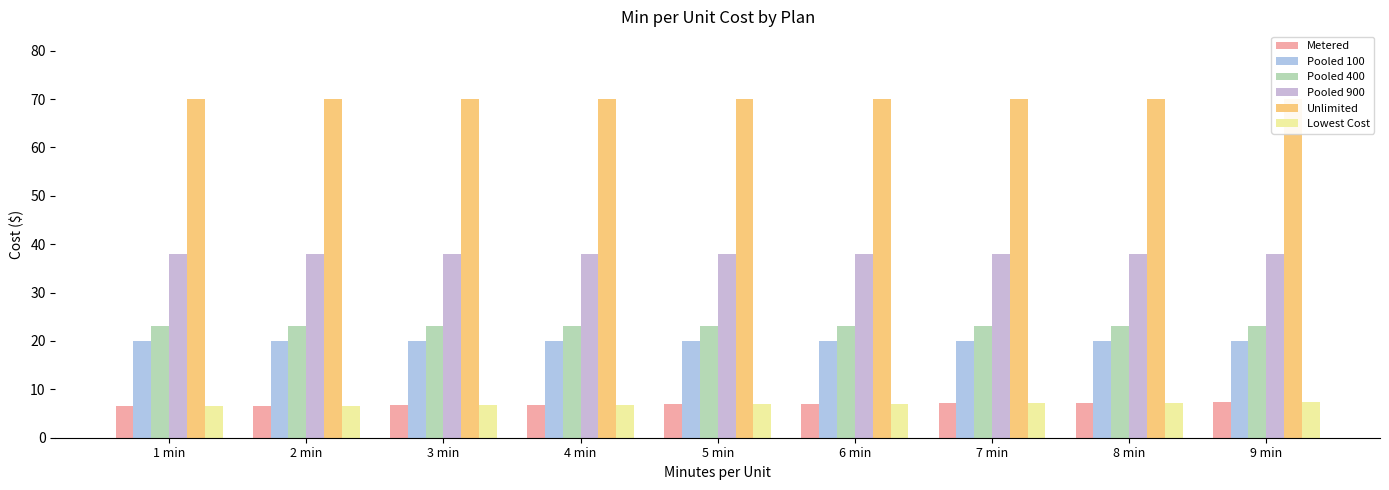

What is the total value across all series at 3 min?

164.4